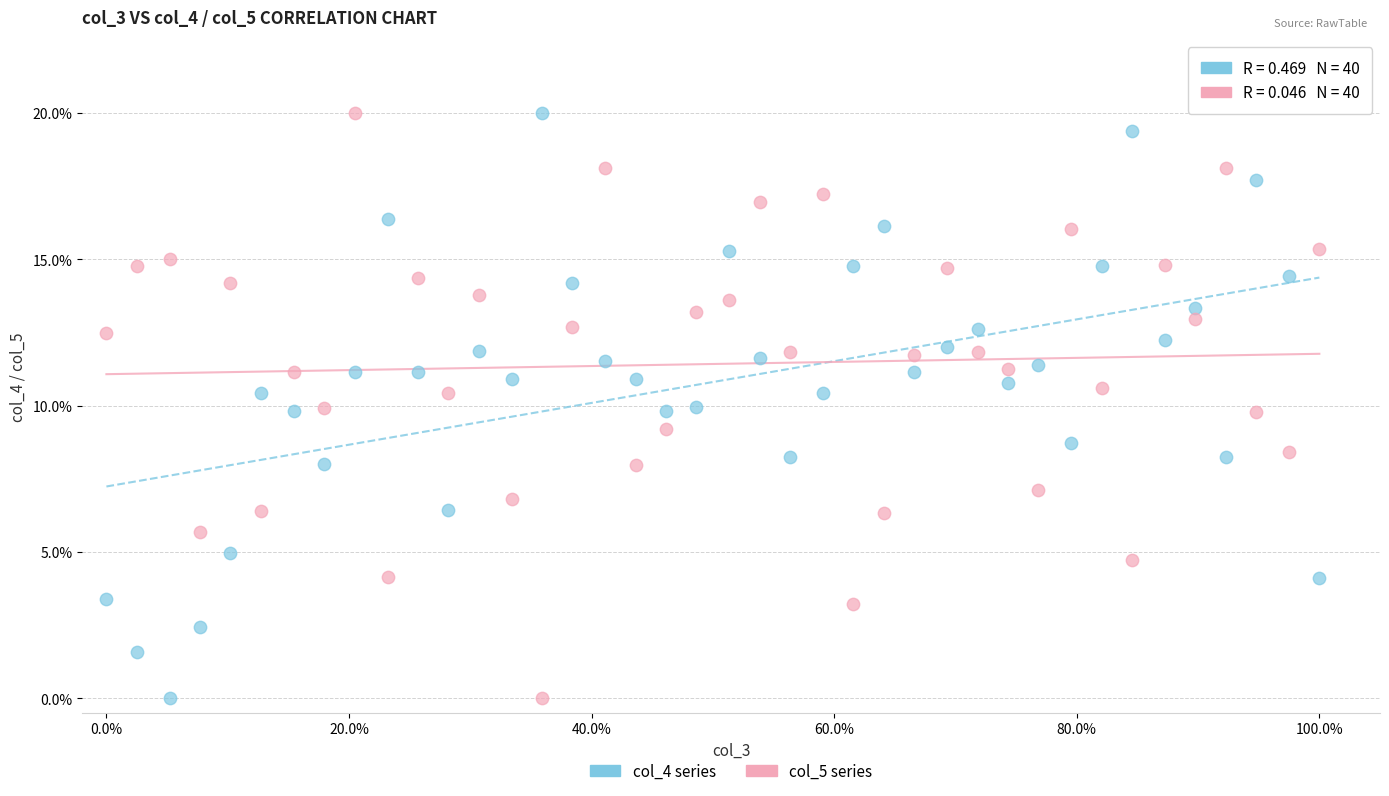

What are all the series names shown in the legend?

col_4 series, col_5 series